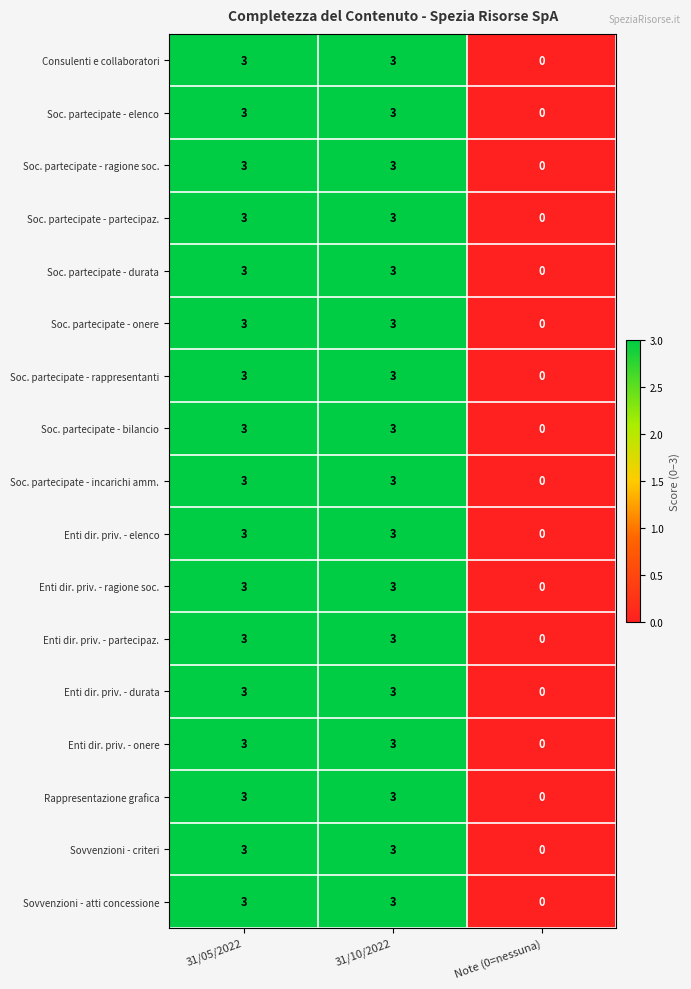

Is it true that Sovvenzioni - atti concessione equals 0 at Note (0=nessuna)?

True